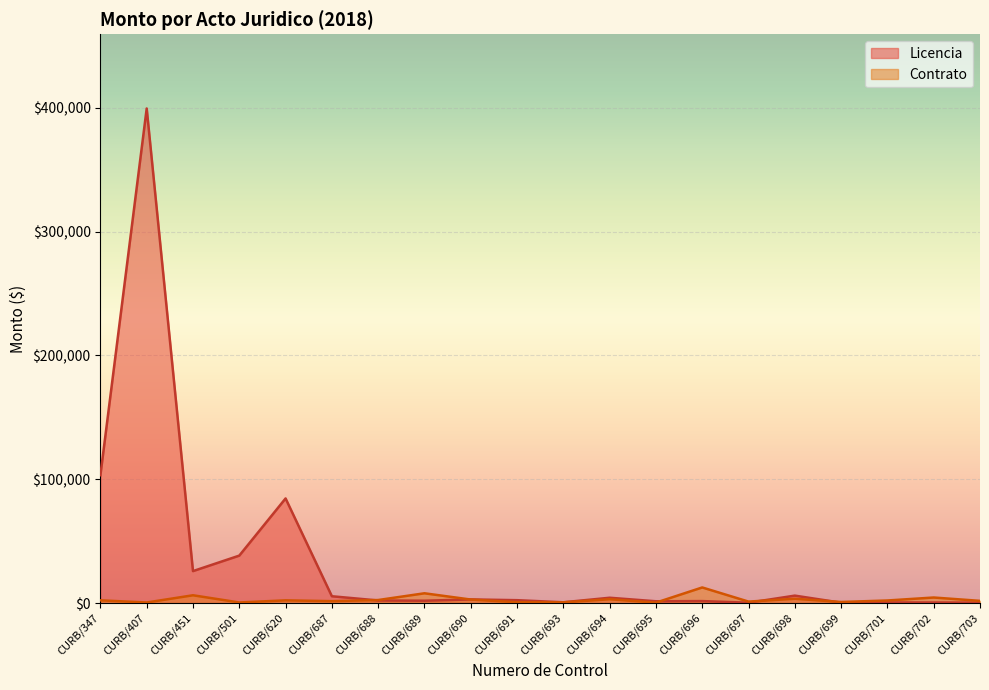

True or false: Licencia has more than 0 interior local peaks.

True